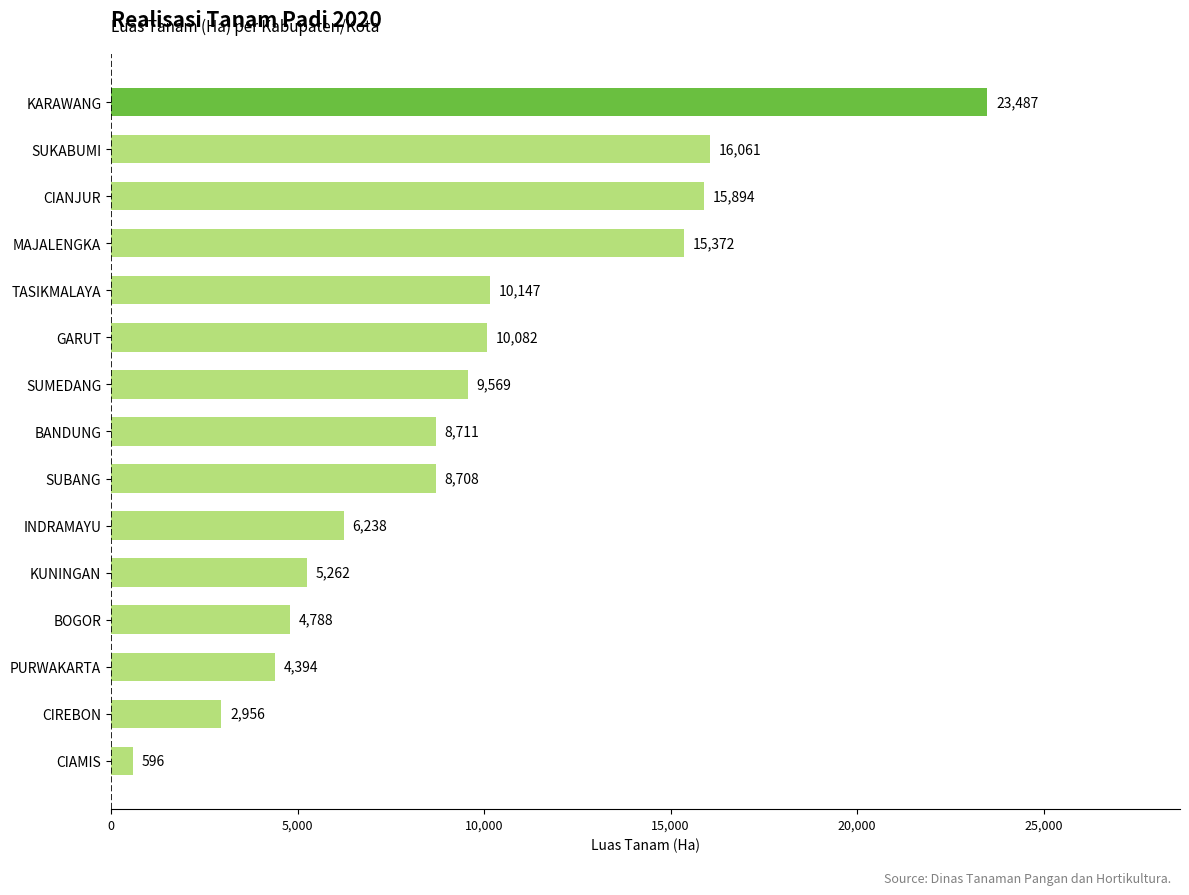

Does the chart contain stacked bars?

No